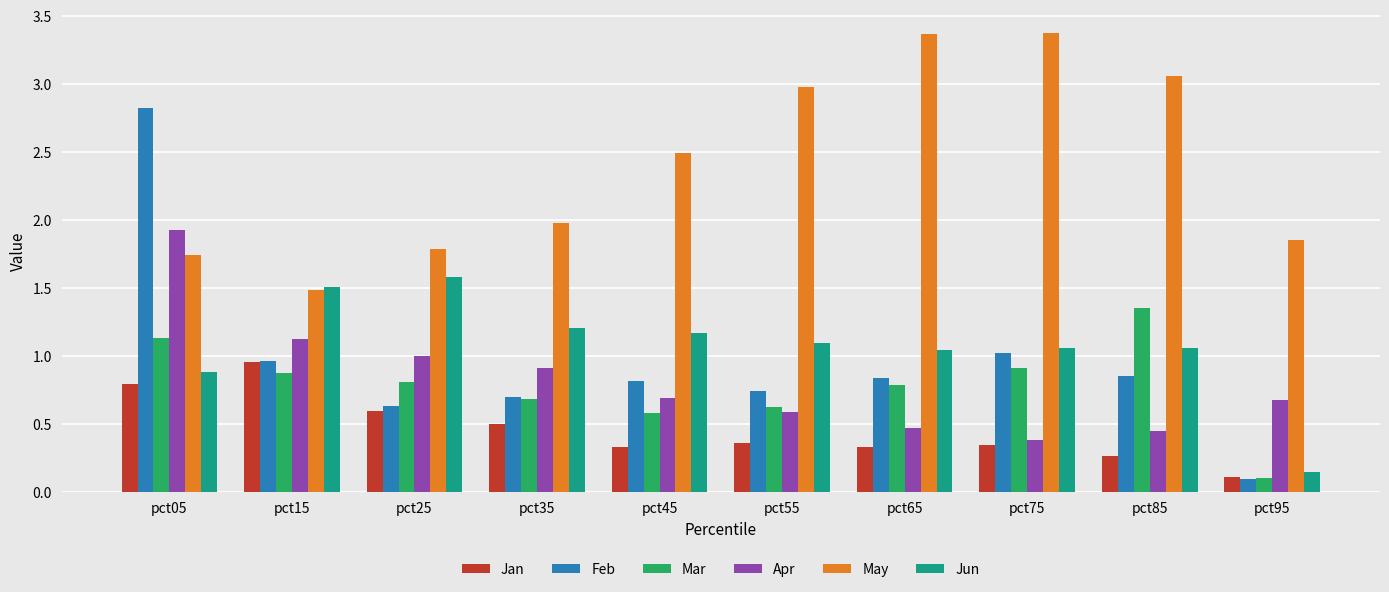

What is the difference between the highest and lowest values at pct75?

3.0